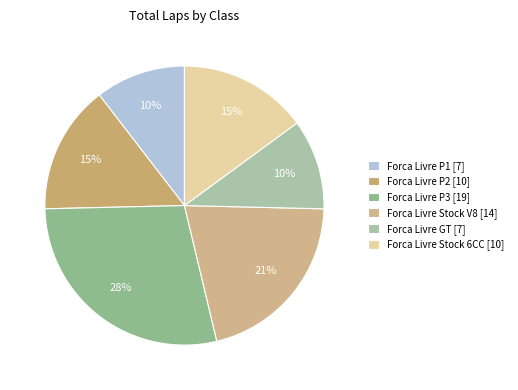

True or false: Forca Livre Stock V8 accounts for 32% of the total.

False